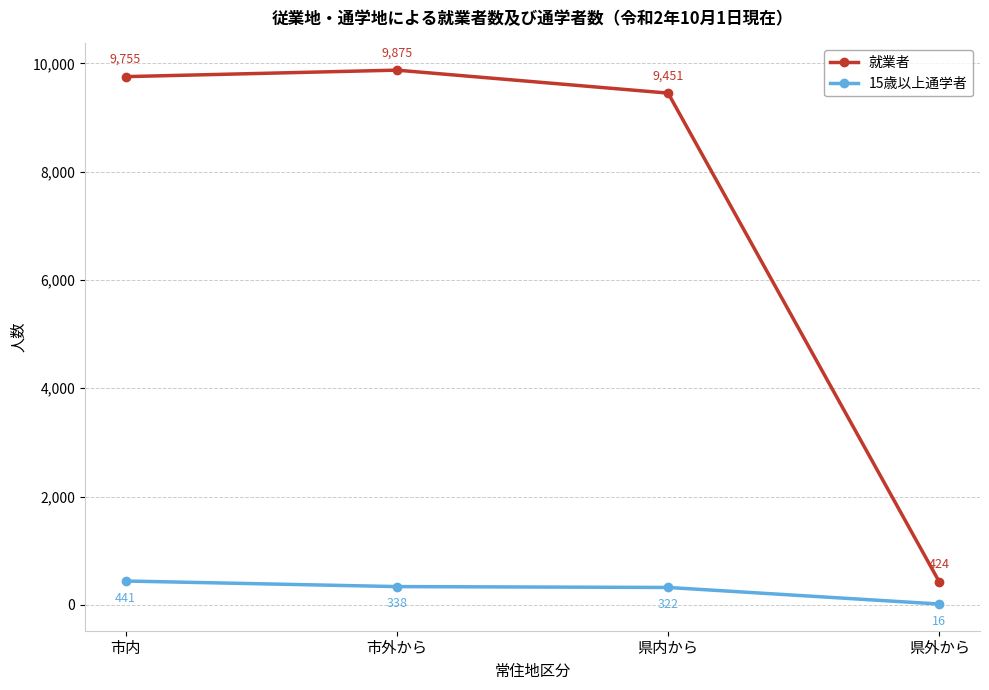

Which series has the largest total across all categories?

就業者